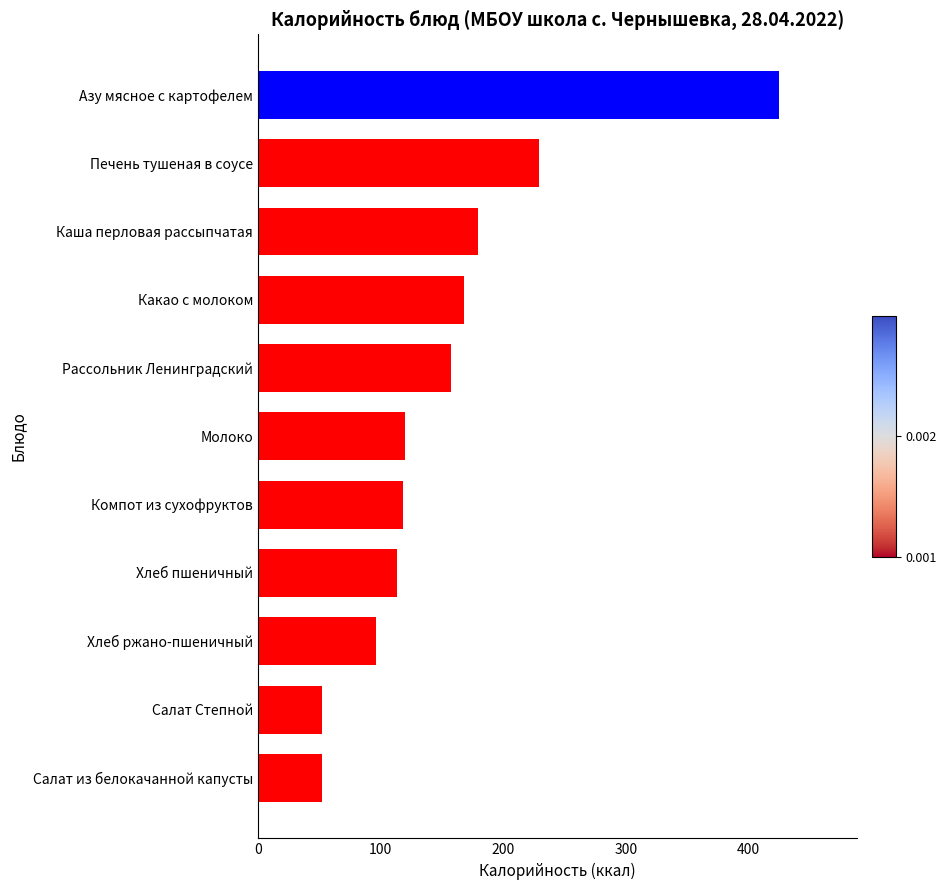

Read the value at Компот из сухофруктов.

118.0